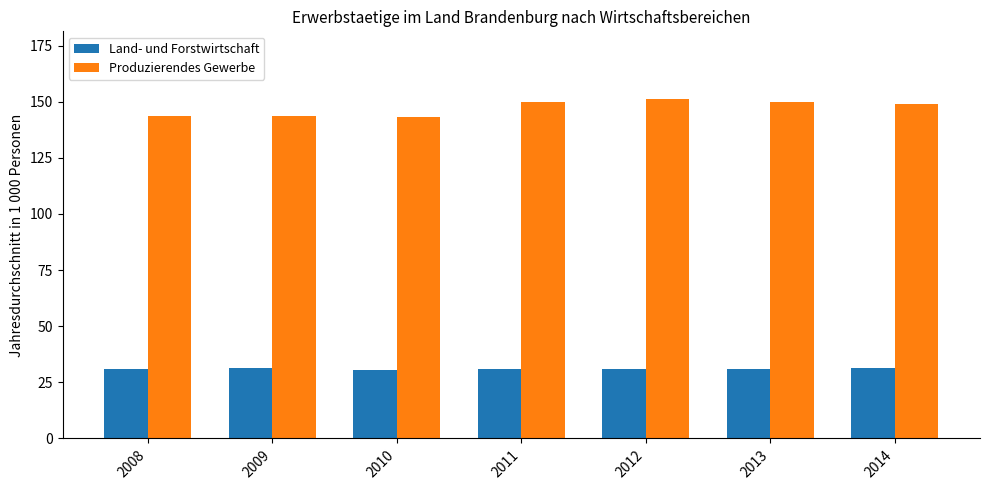

At which label does Land- und Forstwirtschaft first exceed 31?

2008